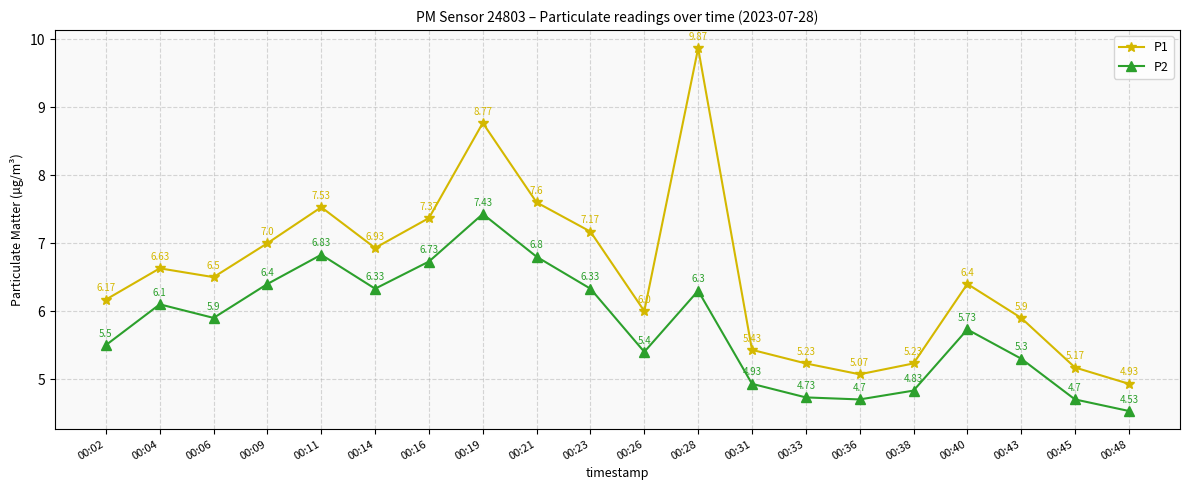

Which series has the largest total across all categories?

P1